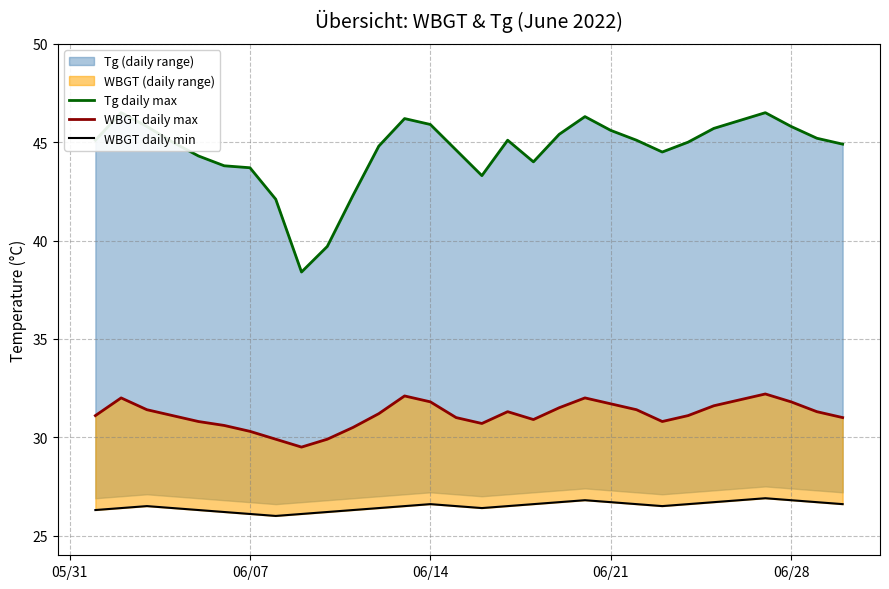

What is the value of the Tg daily max point at the 16th from the left?

43.3